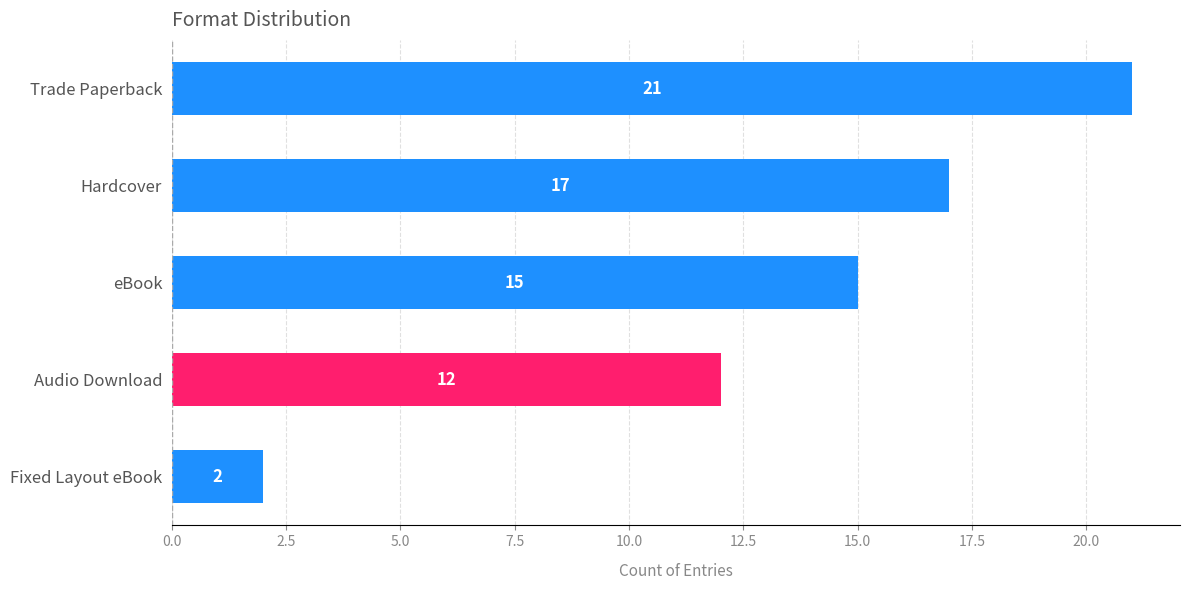

How many data points are less than 15?

2